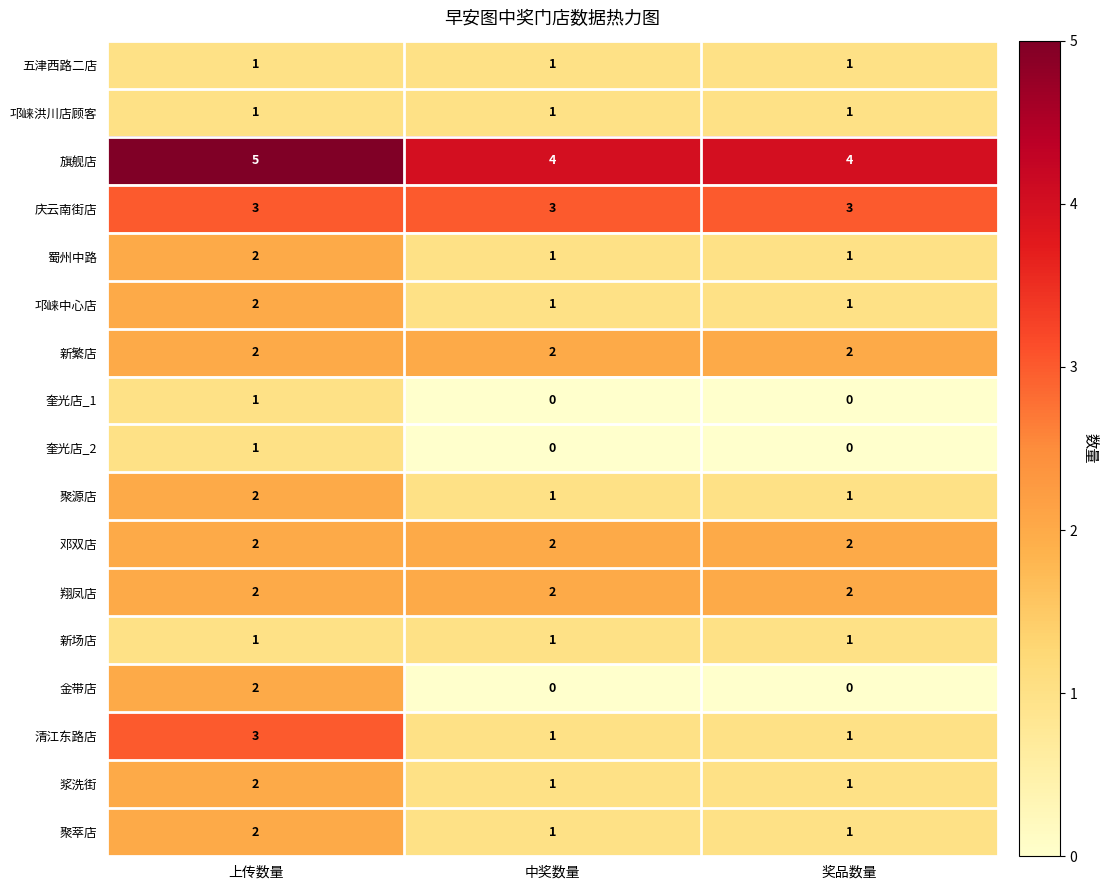

What is the maximum value shown in the chart?

5